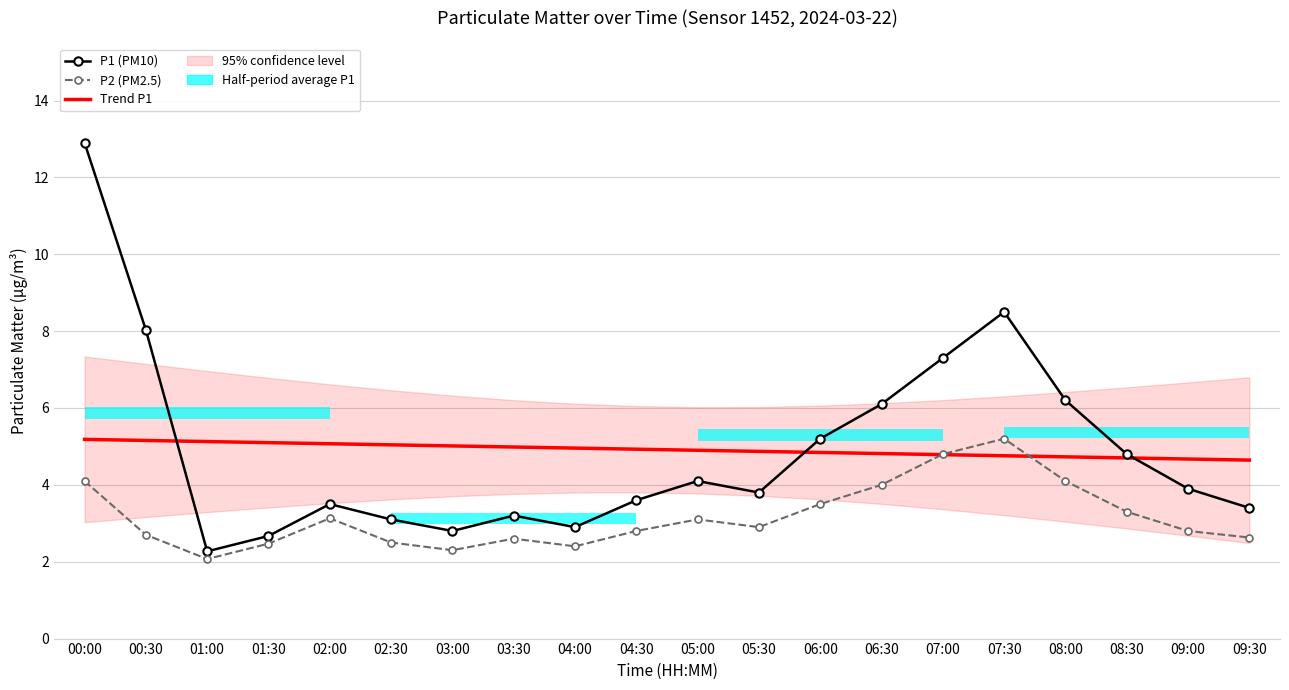

Where does the P1 (PM10) series first go above 3?

00:00